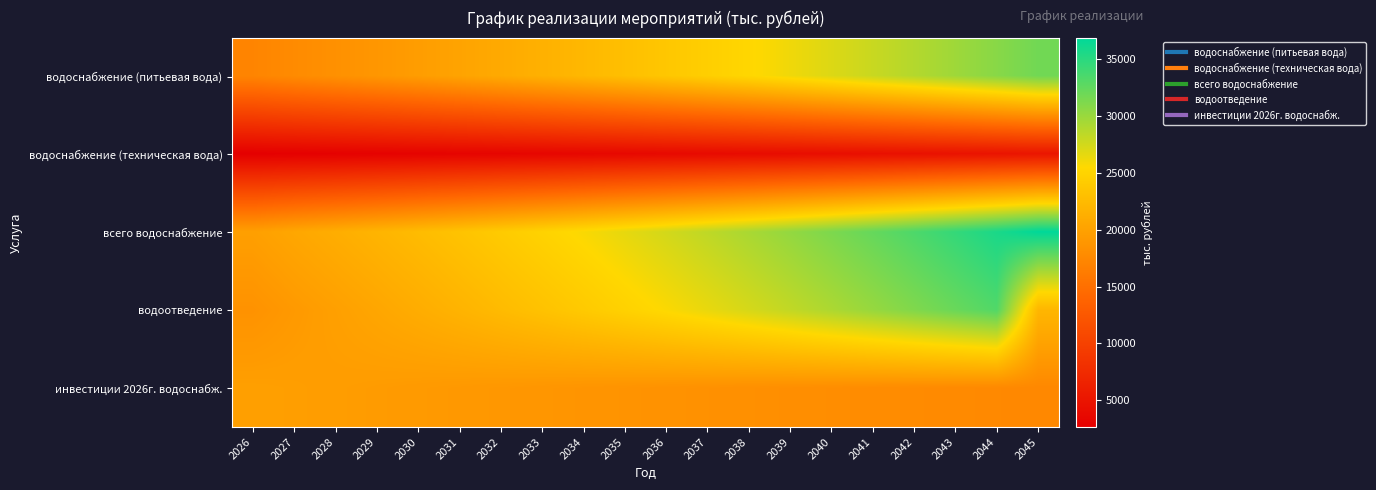

Between 2034 and 2030, which is larger?

2034